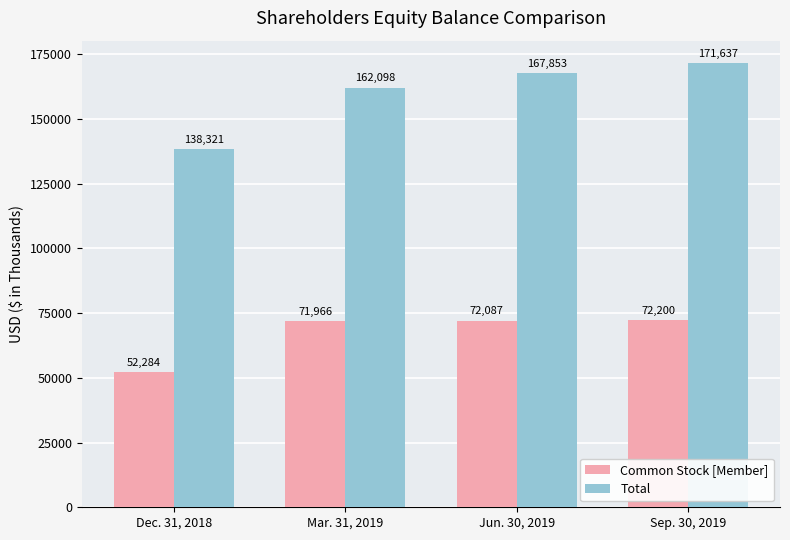

Which series has the largest total across all categories?

Total